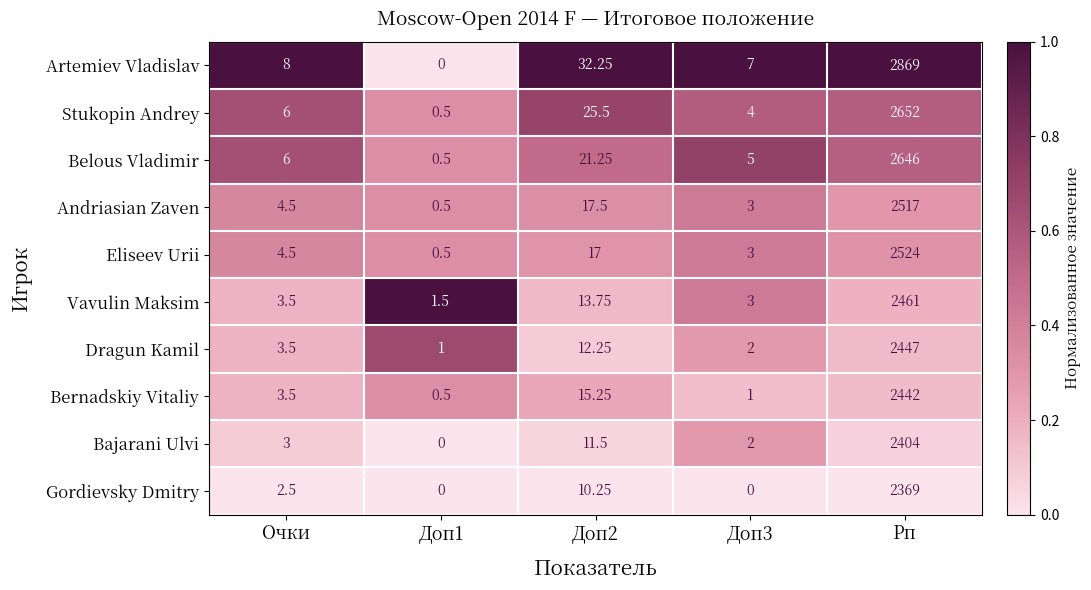

Which label corresponds to the largest value in the chart?

Рп